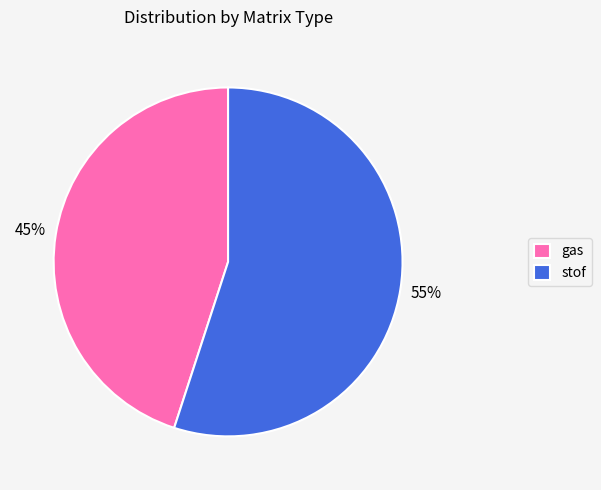

What percentage is the stof slice, to the nearest percent?

55%